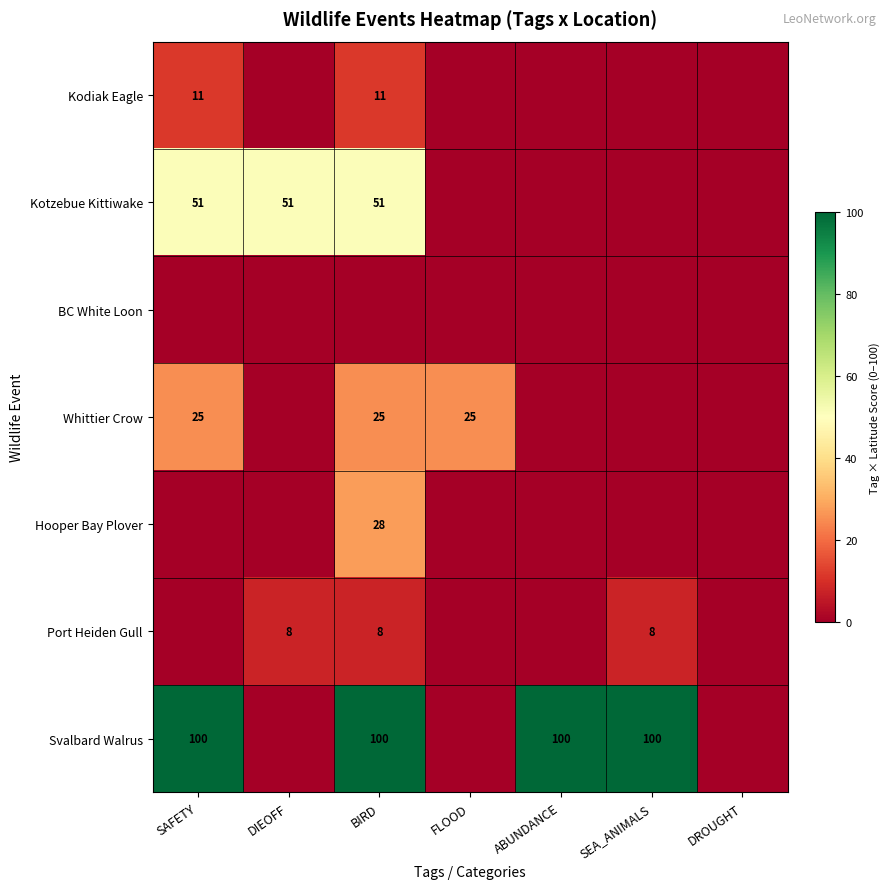

Is the value of Whittier Crow at SAFETY greater than the value of Kodiak Eagle at BIRD?

Yes